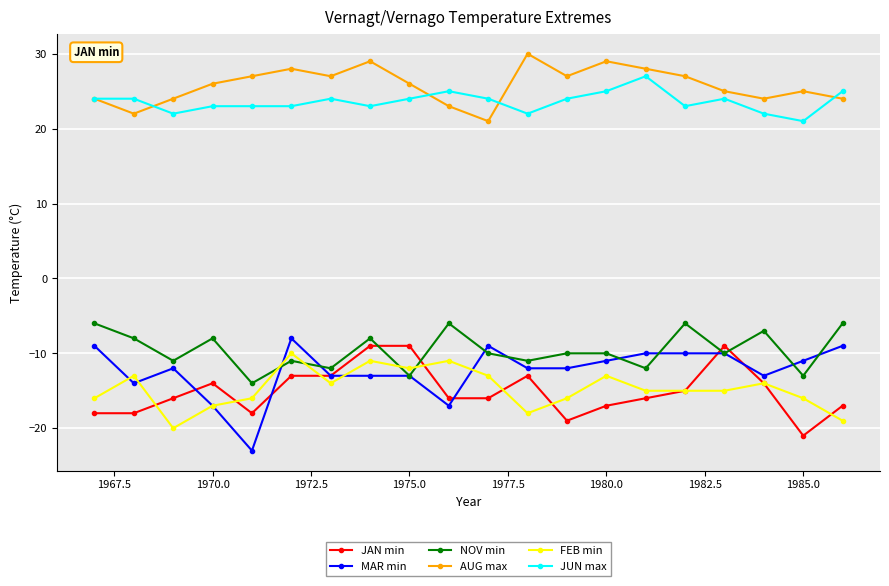

Count the JUN max values in the range 23 to 24.

12